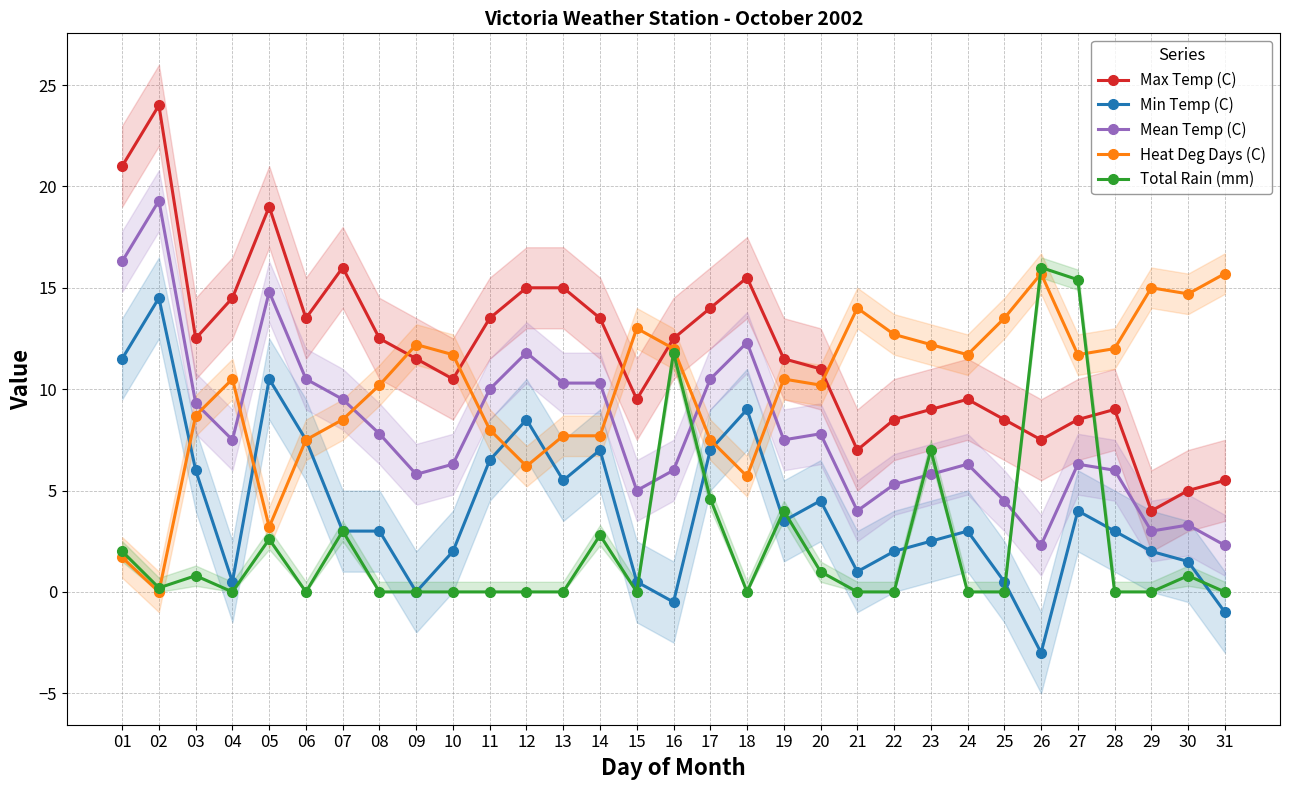

The value of Mean Temp (C) at 10 is 3.0. True or false?

False